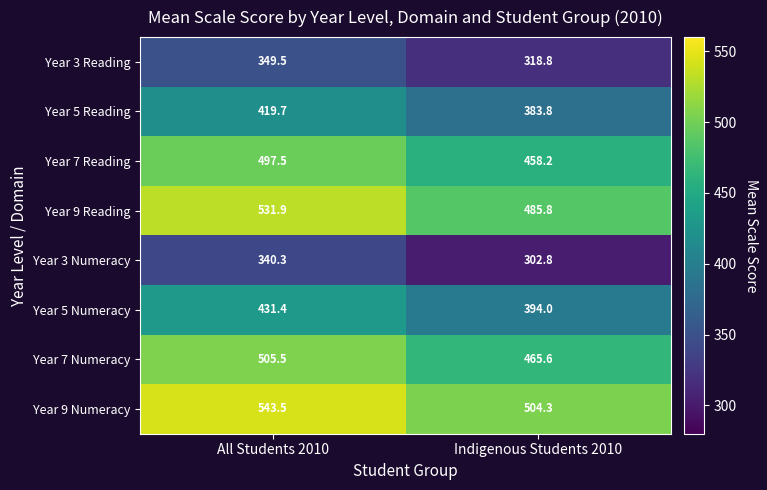

How many distinct data groups are displayed?

8